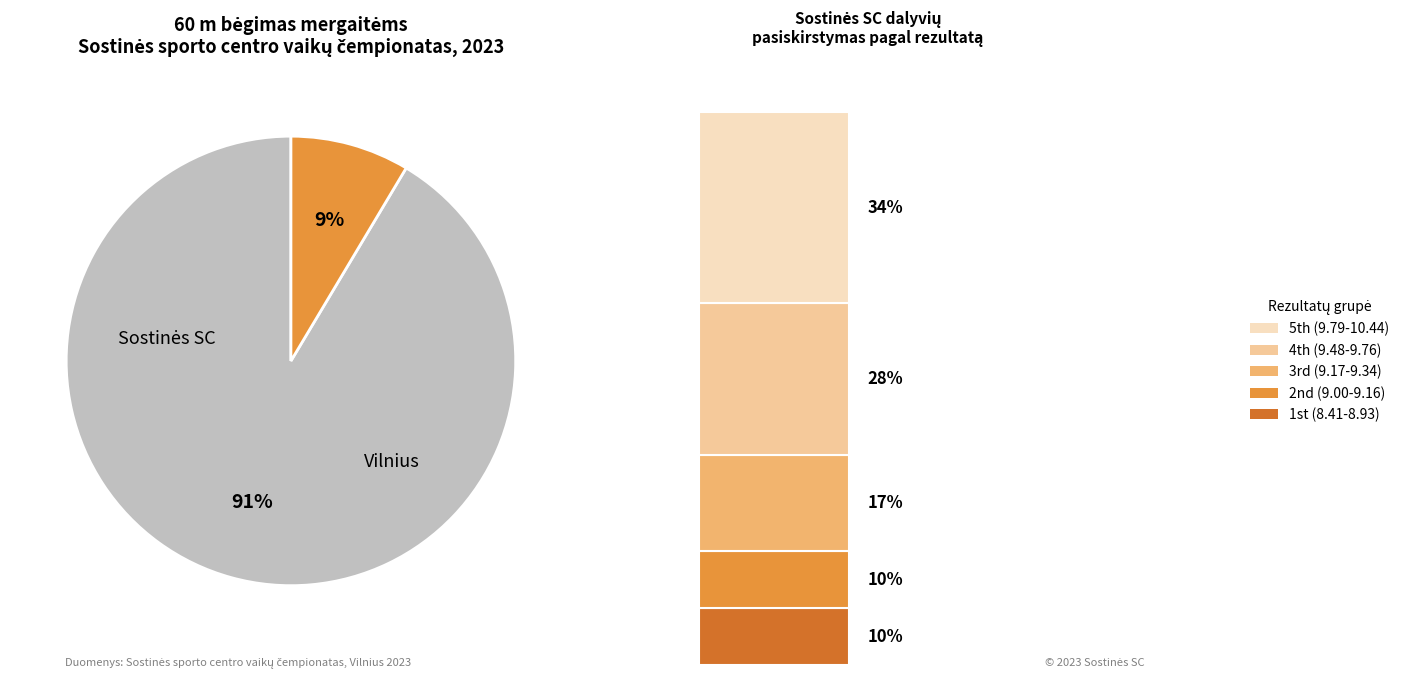

Count the number of slices in the pie.

2